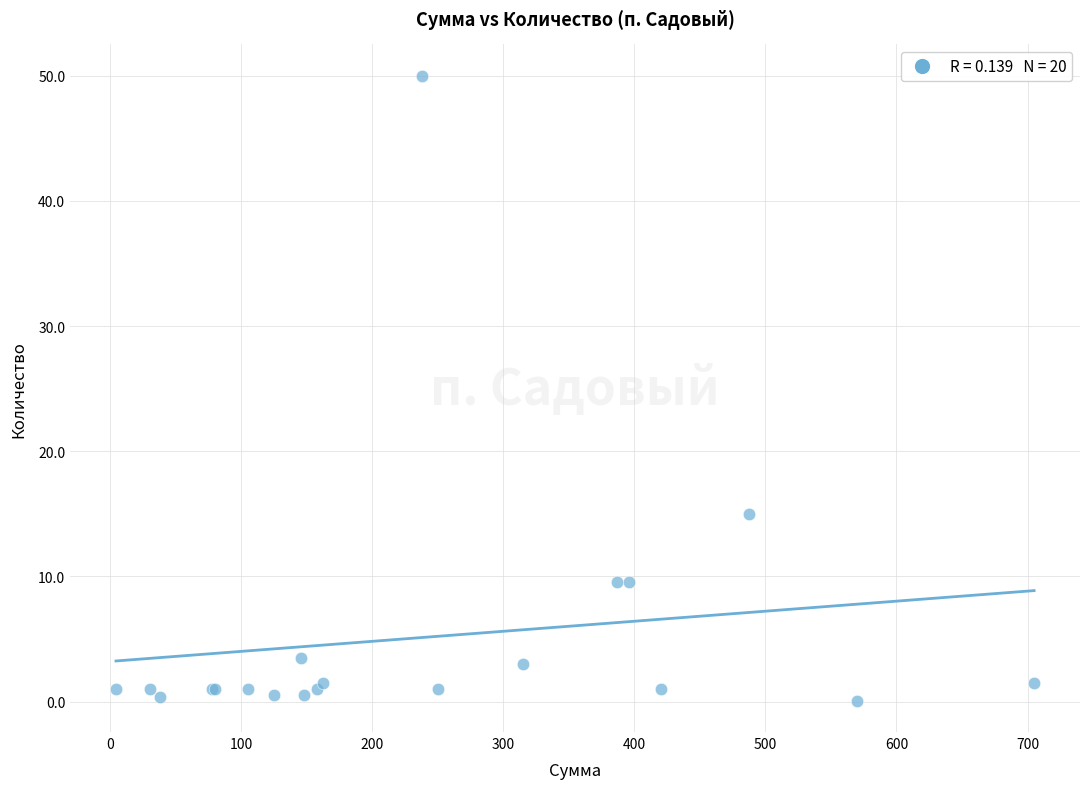

What Y value in the scatter plot is closest to 25?

15.0